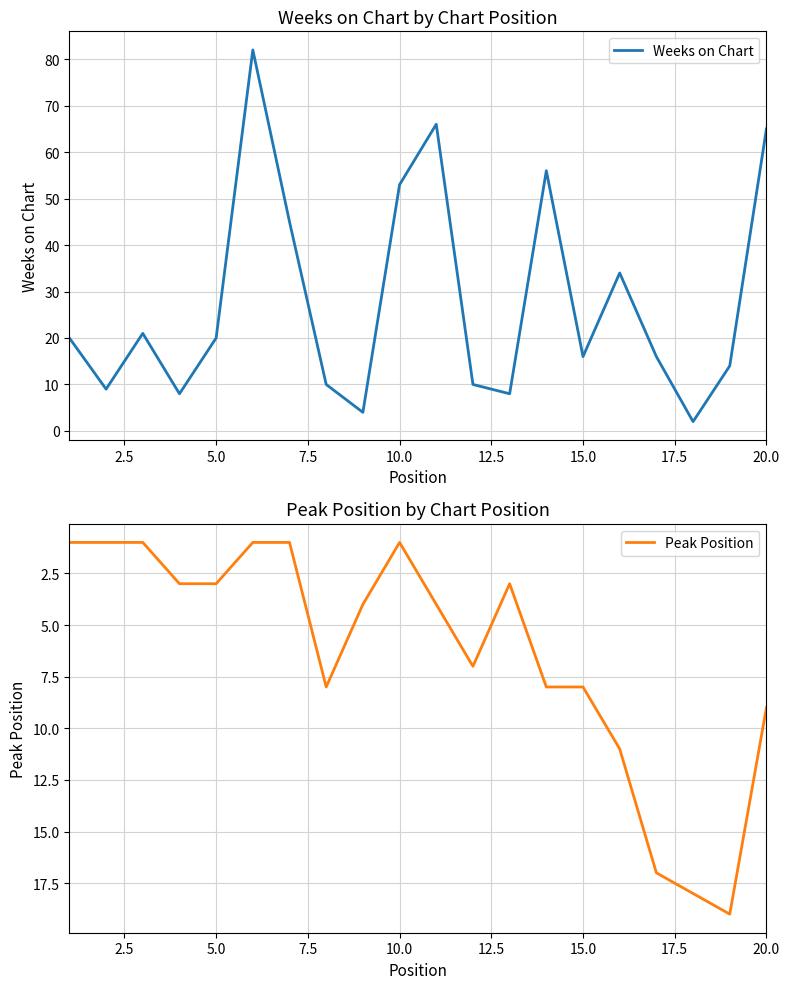

What is the sum of all Weeks on Chart values?

559